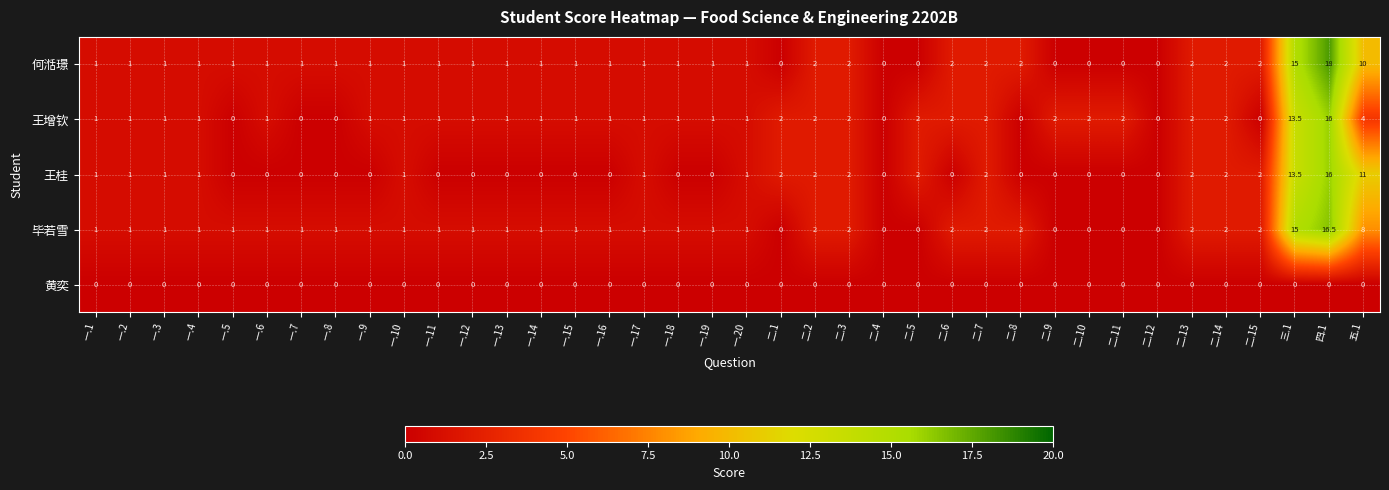

At which category is the sum across all series the highest?

四.1